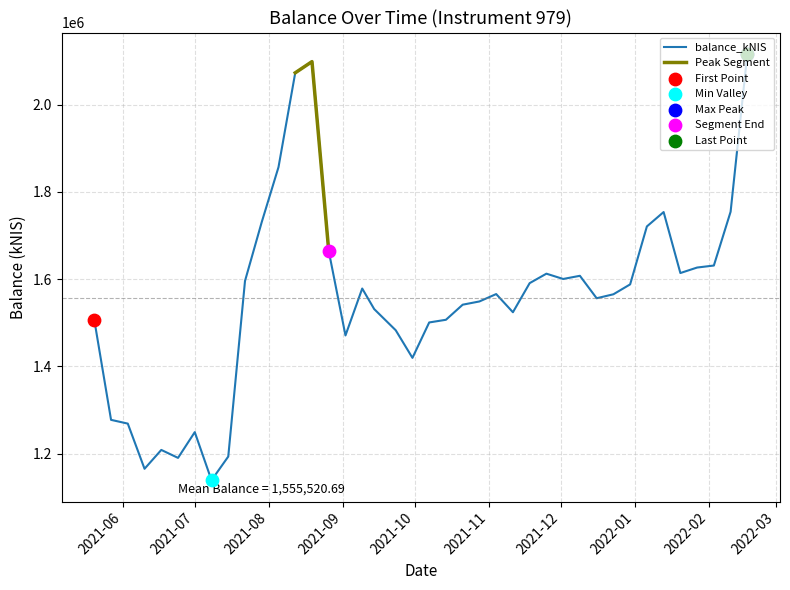

What is the change in value from 2021-07-08 to 2021-12-23?

+426411.0